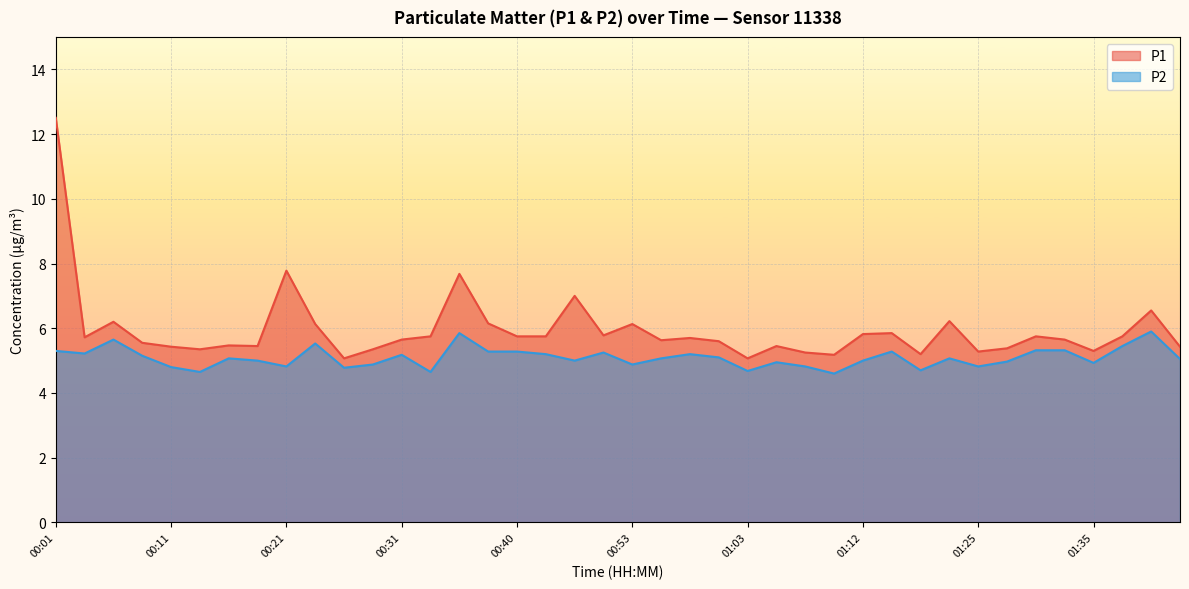

True or false: P1 has more than 1 interior local peaks.

True